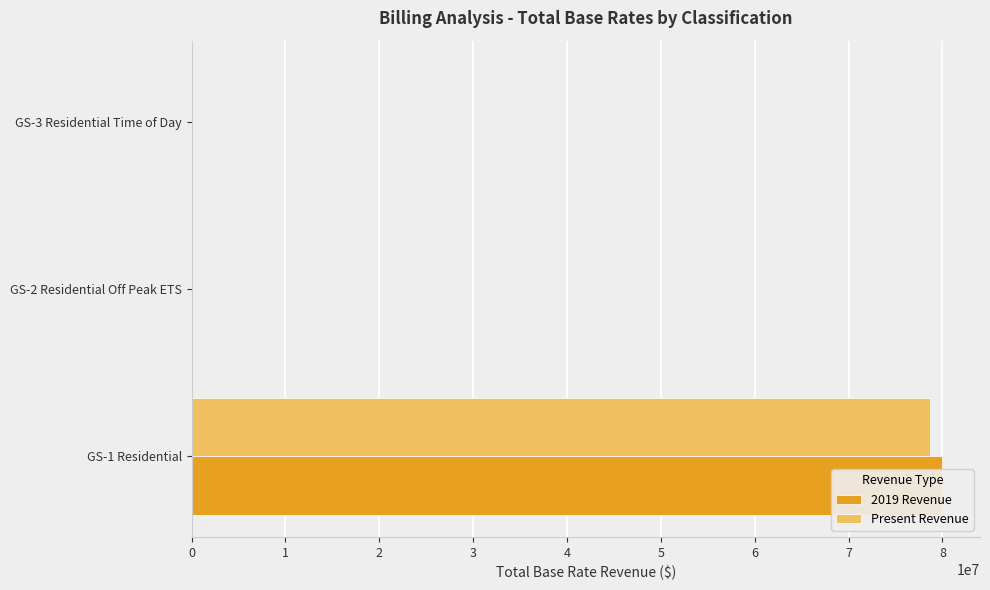

Which series has the largest total across all categories?

2019 Revenue